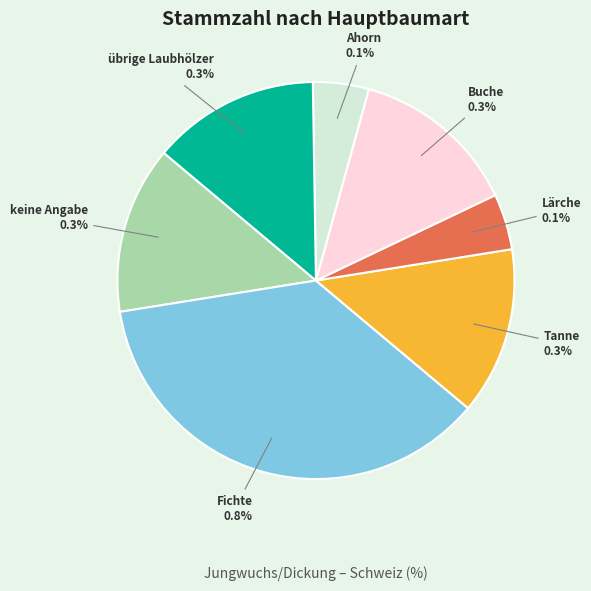

What portion of the pie excludes Fichte?

63.6%